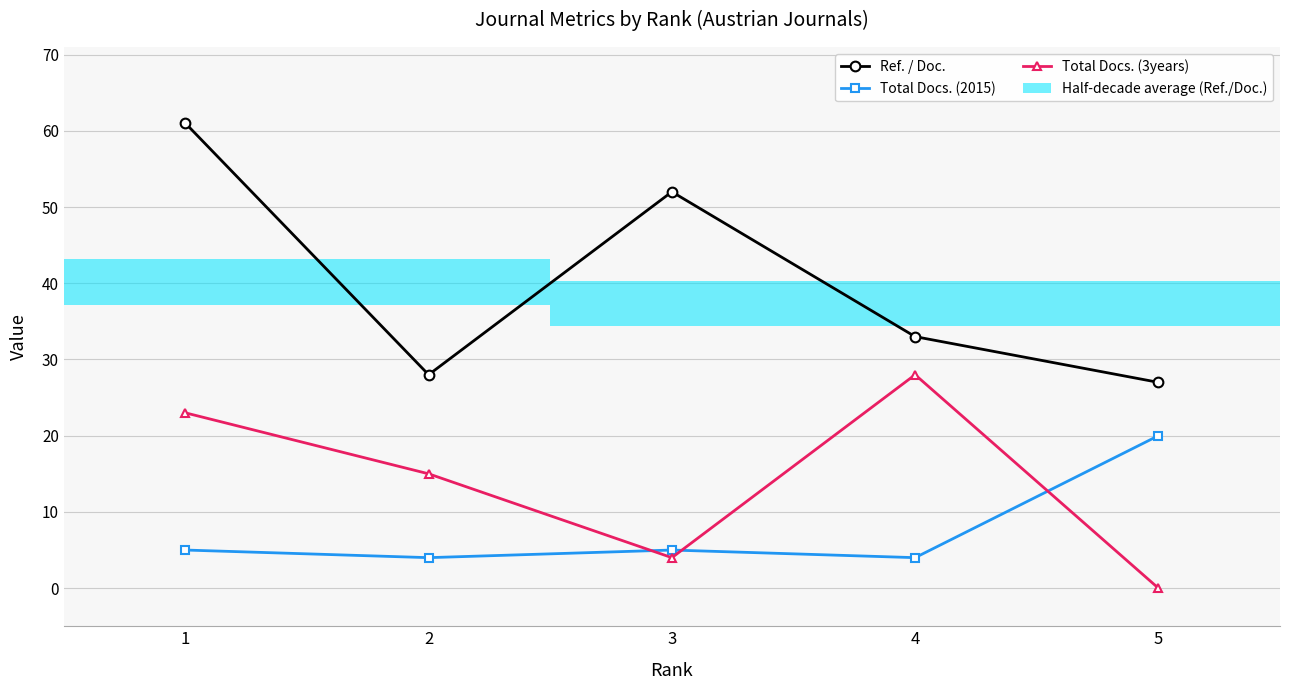

What is the total value across all series at 5?

47